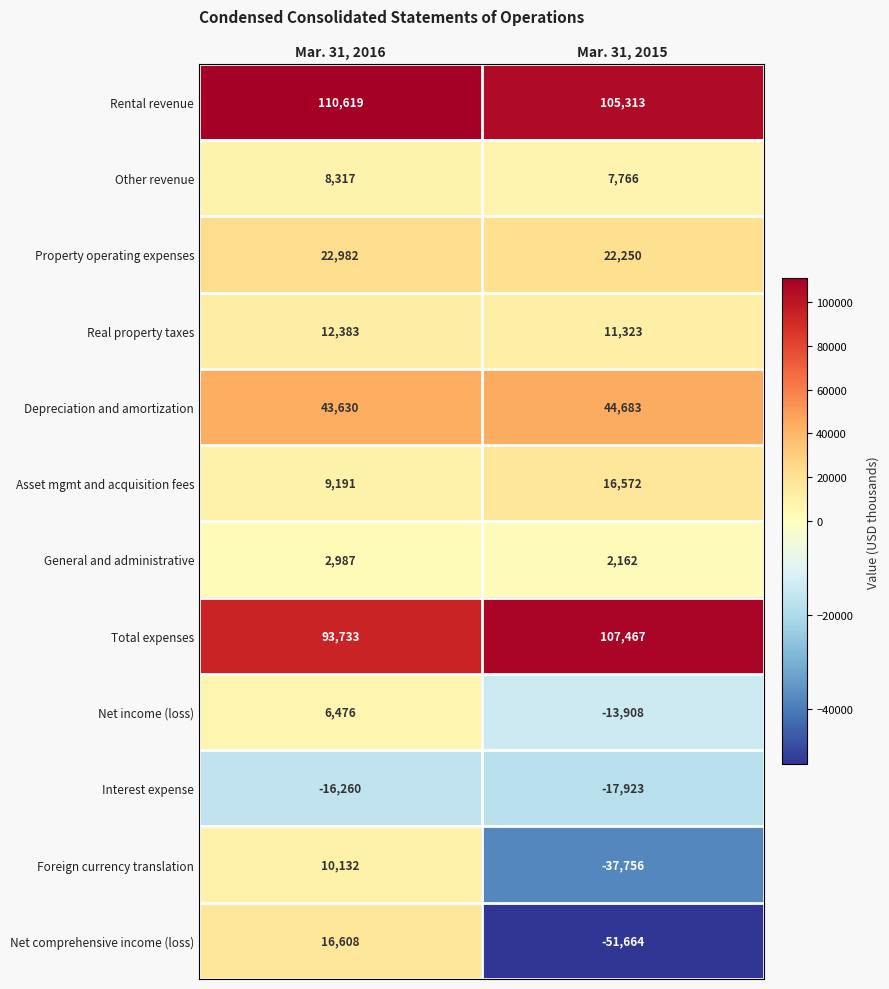

At which category is the sum across all series the highest?

Mar. 31, 2016